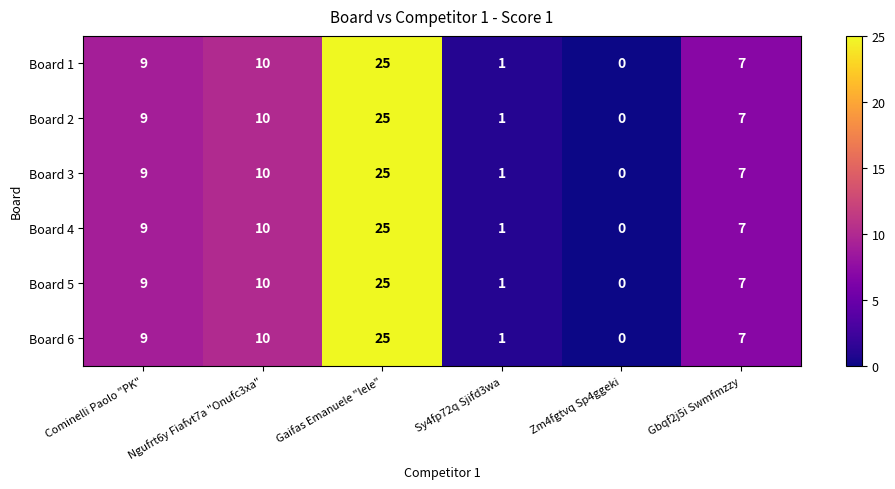

Count the number of data series in this chart.

6